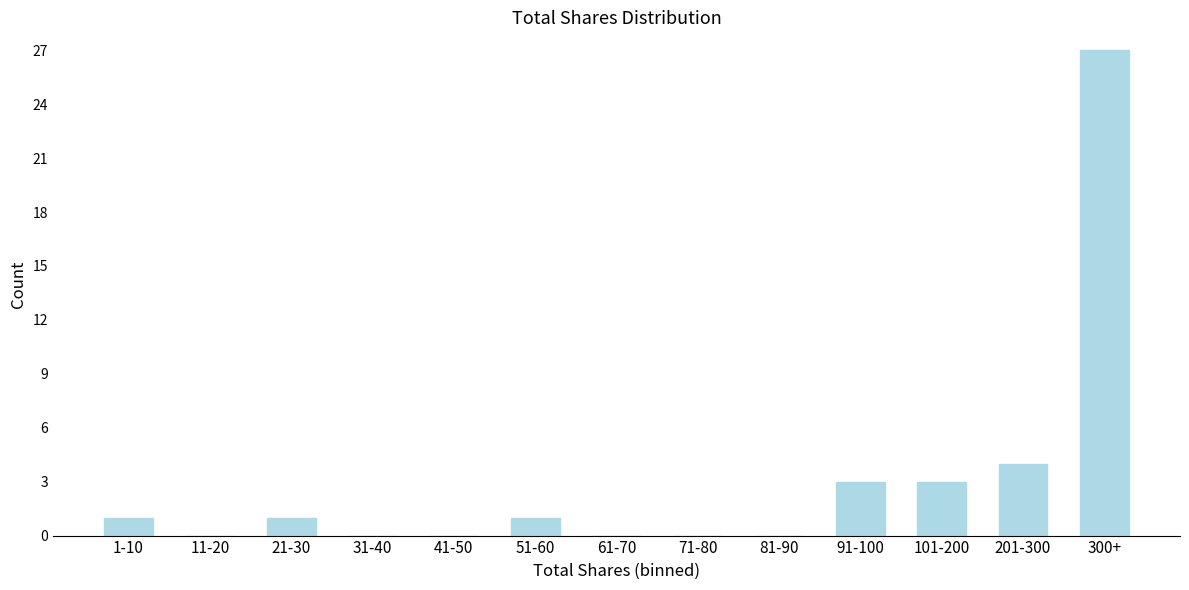

Reading right to left, extract all data points from this chart.

300+=27	201-300=4	101-200=3	91-100=3	81-90=0	71-80=0	61-70=0	51-60=1	41-50=0	31-40=0	21-30=1	11-20=0	1-10=1